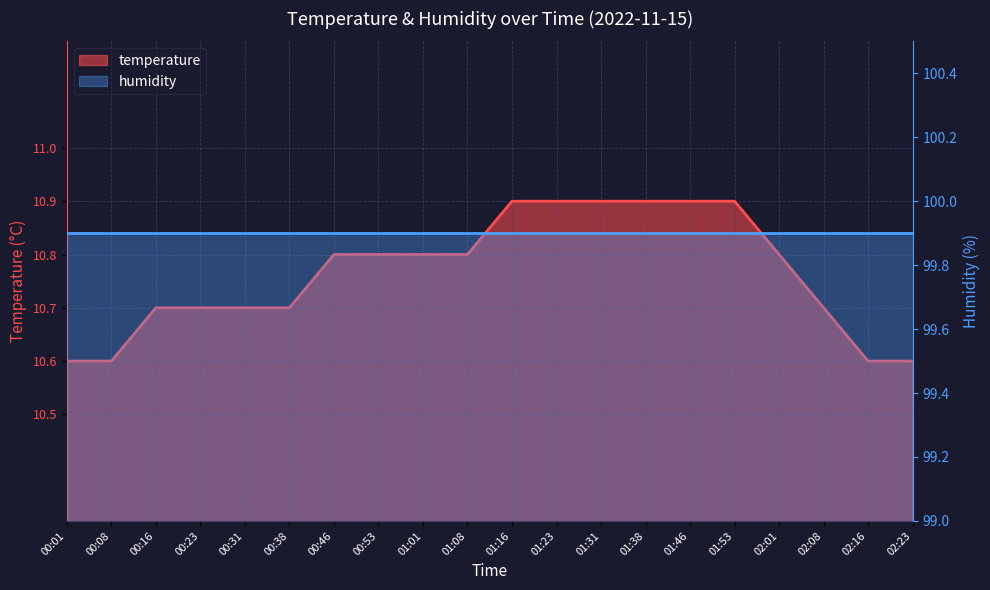

Which has a higher value, 01:08 or 00:08?

01:08